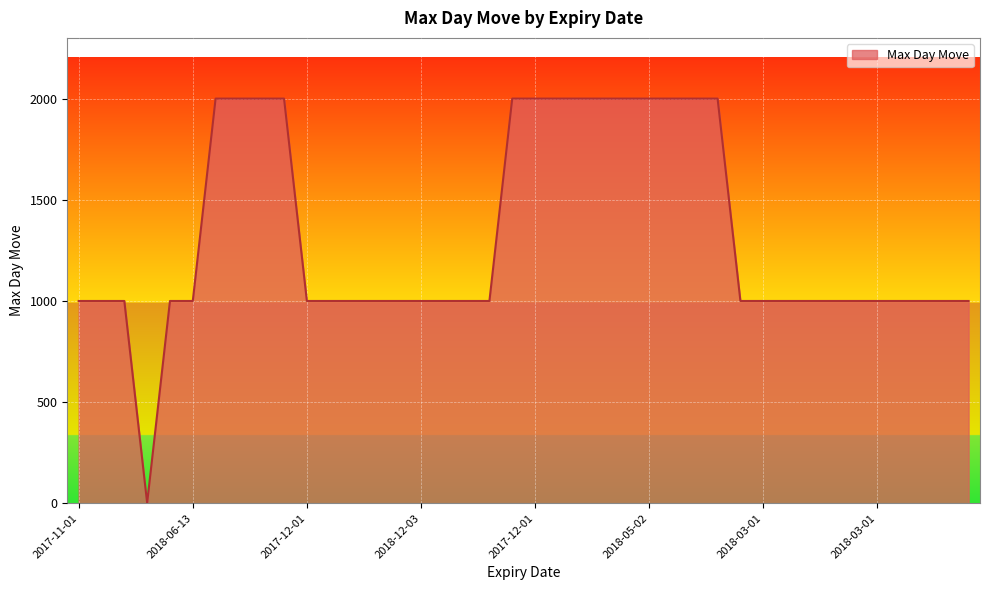

Reading left to right, transcribe all the data shown in this chart.

1000	1000	1000	2	1000	1000	2000	2000	2000	2000	1000	1000	1000	1000	1000	1000	1000	1000	1000	2000	2000	2000	2000	2000	2000	2000	2000	2000	2000	1000	1000	1000	1000	1000	1000	1000	1000	1000	1000	1000